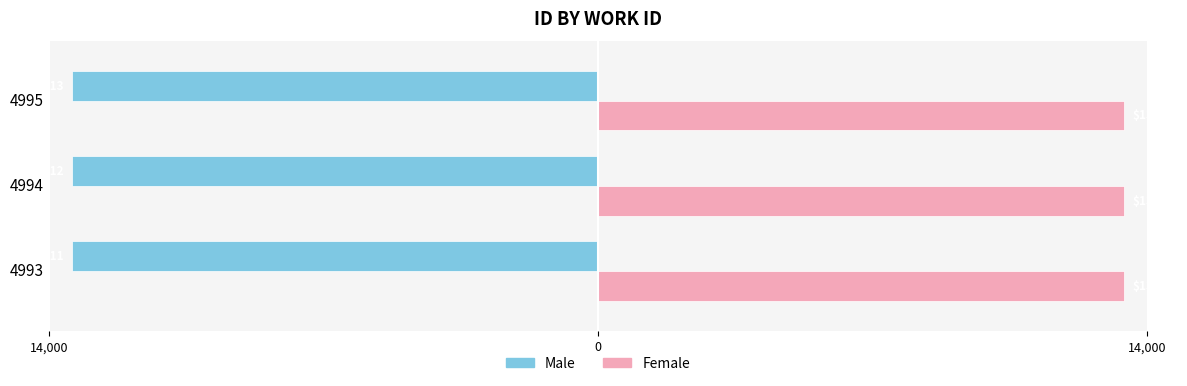

What is the highest value of the Male series?

-13411